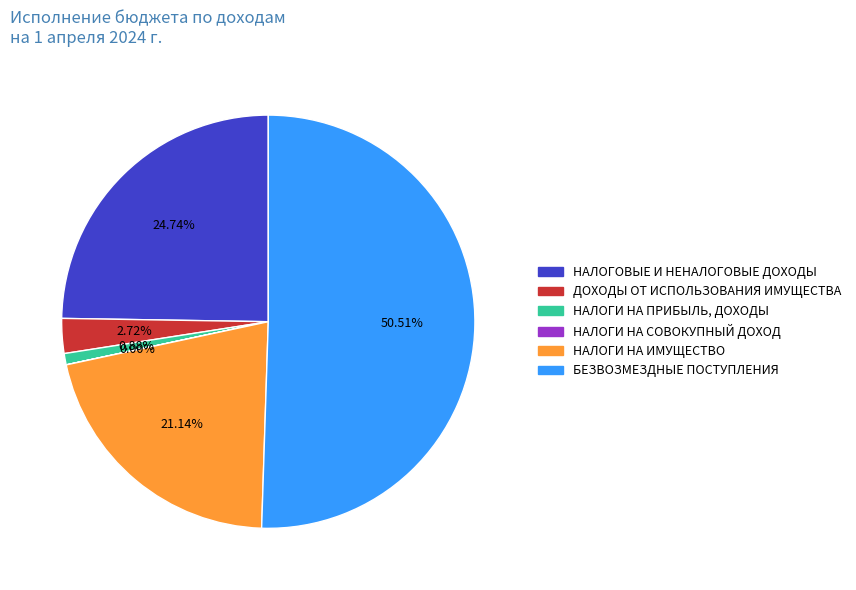

Is there a majority slice in this chart?

Yes